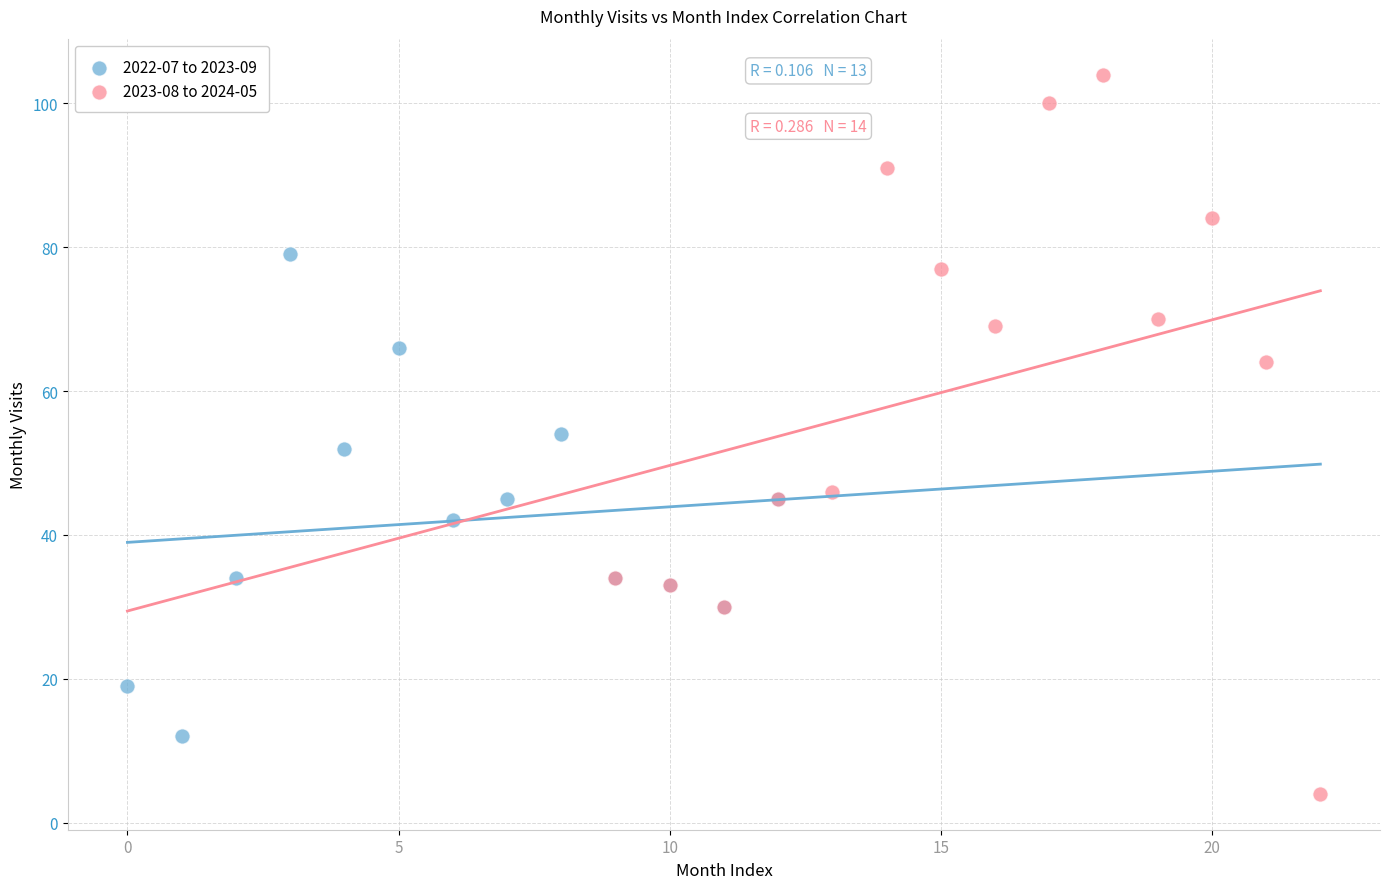

Which series contains the highest Y value?

2023-08 to 2024-05